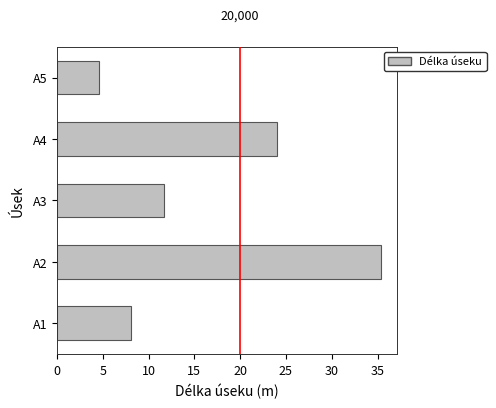

Which label corresponds to the largest value in the chart?

A2